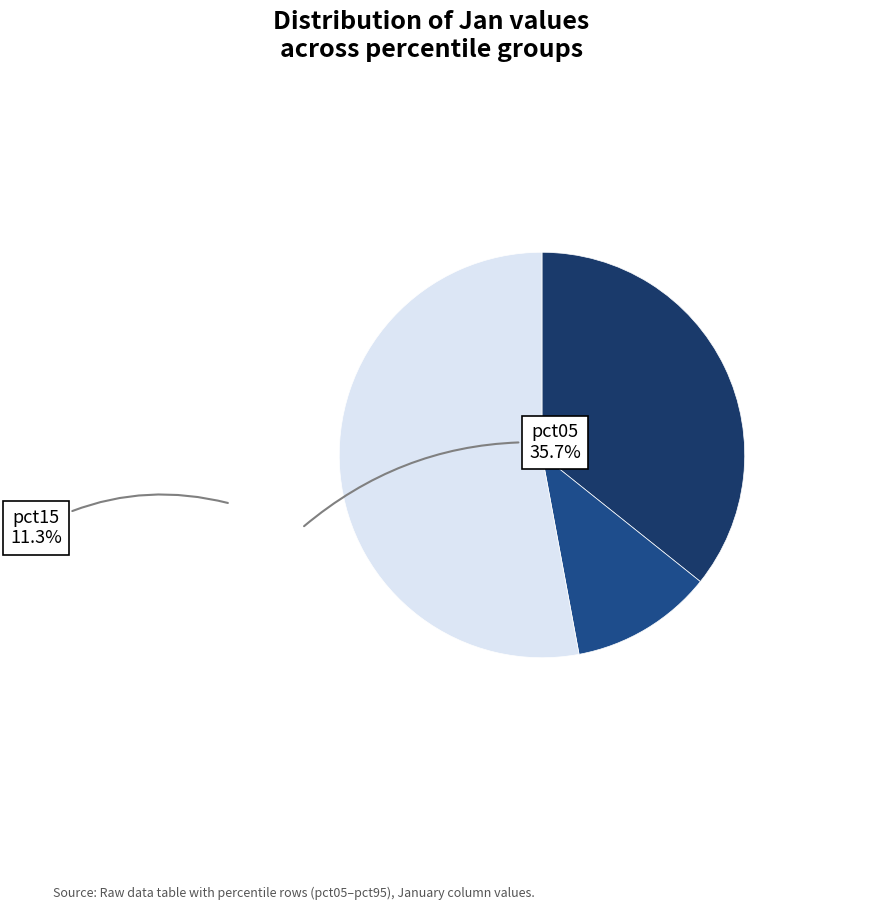

To the nearest percent, what is the average slice percentage?

10%